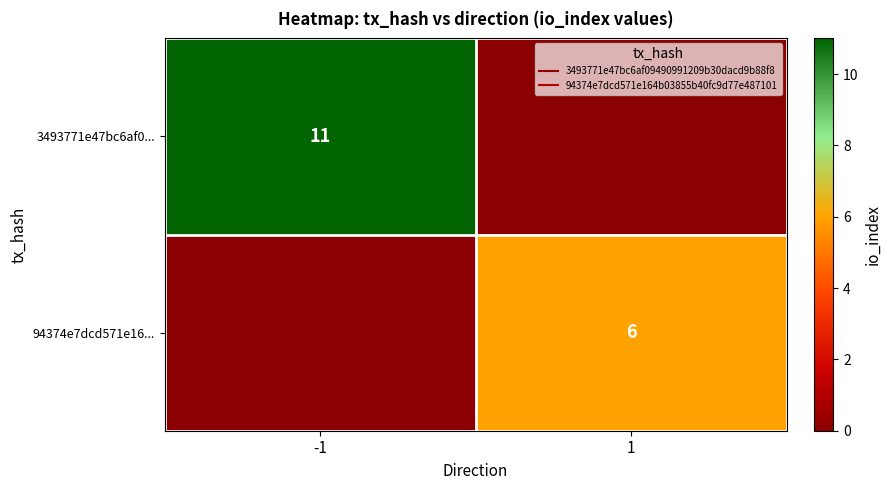

Rank the series at 1 from highest to lowest value.

94374e7dcd571e16..., 3493771e47bc6af0...